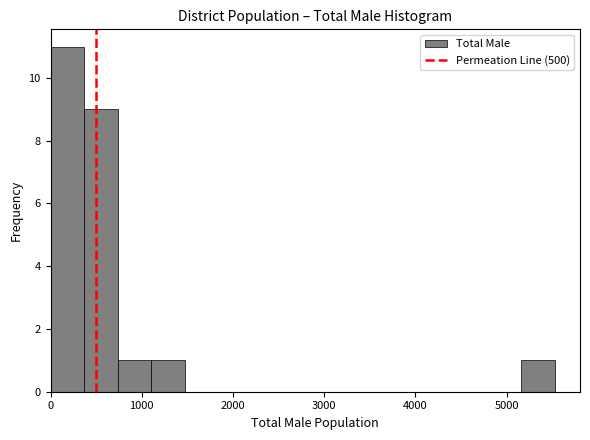

Around what value on the x-axis is the tallest bar? Give the approximate position of its centre, as read against the axis.

200